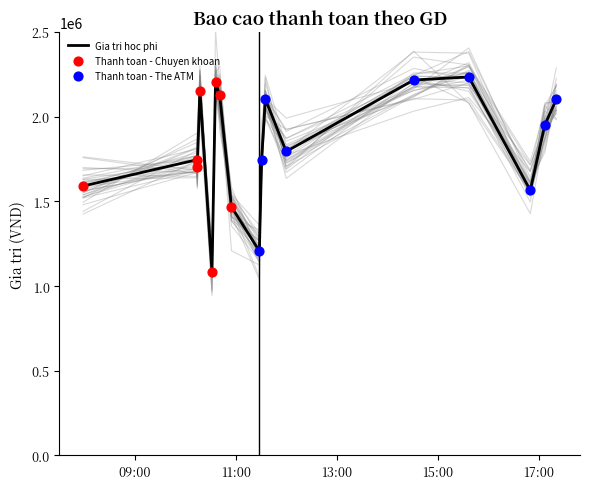

What is the lowest value of the Gia tri hoc phi series?

1084000